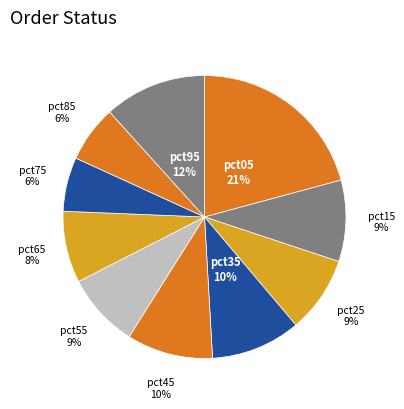

Combined, do pct75 and pct35 account for over 50%?

No